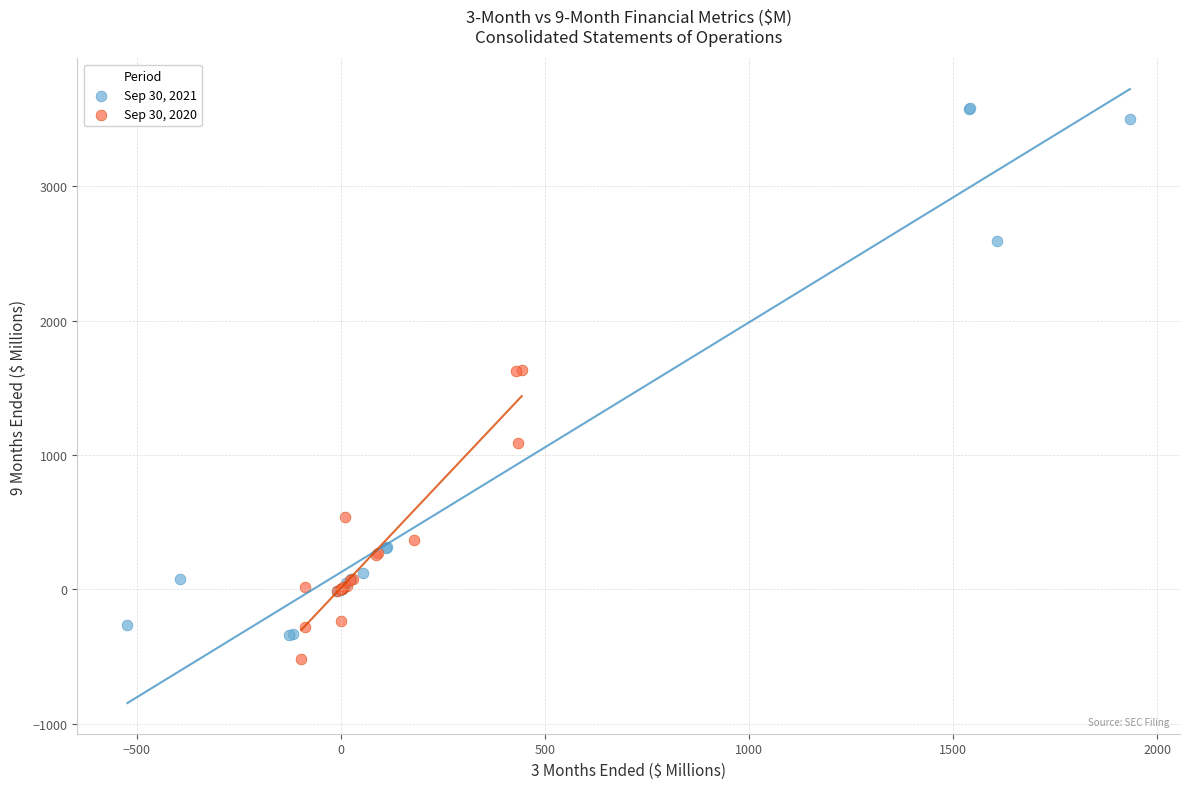

Which series has the largest Y range (max minus min)?

Sep 30, 2021